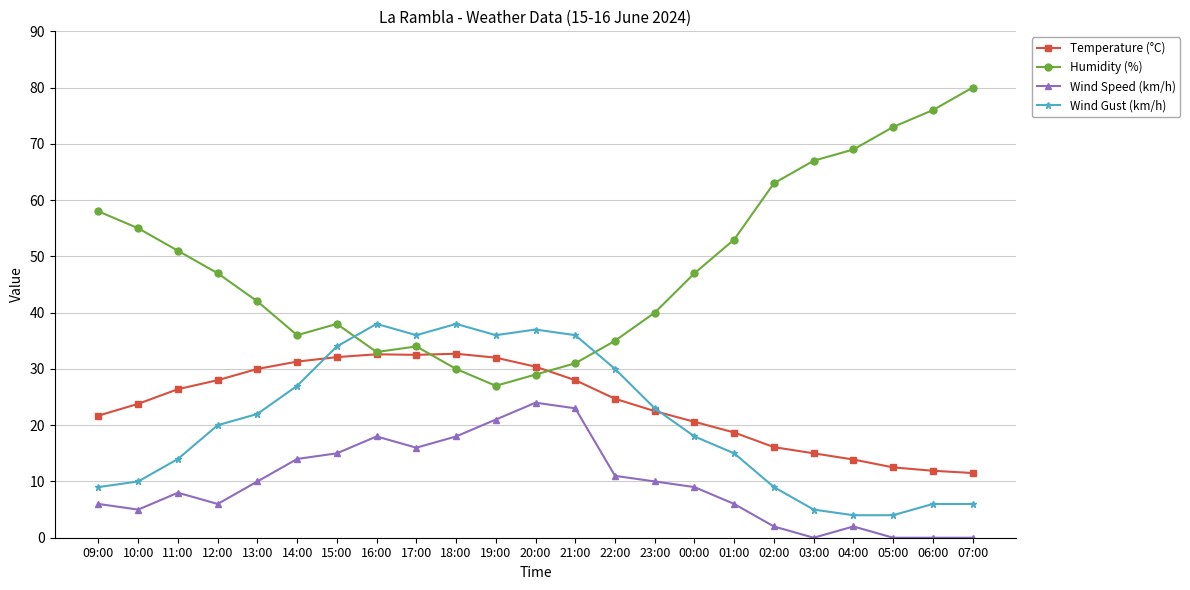

How many lines are shown in the chart?

4